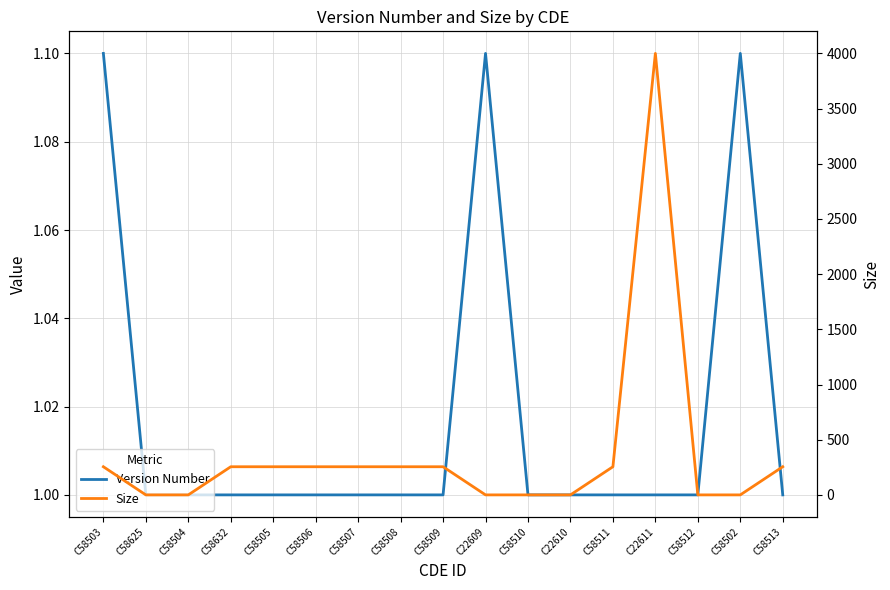

What is the approximate value of Version Number at C58509?

1.0